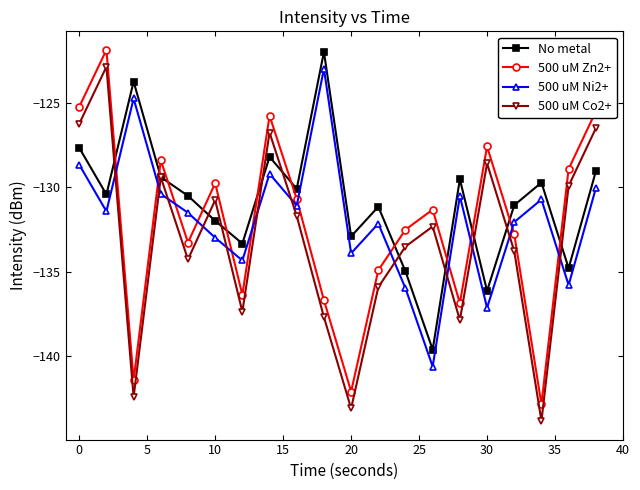

True or false: 500 uM Co2+ and 500 uM Zn2+ cross at least once.

False